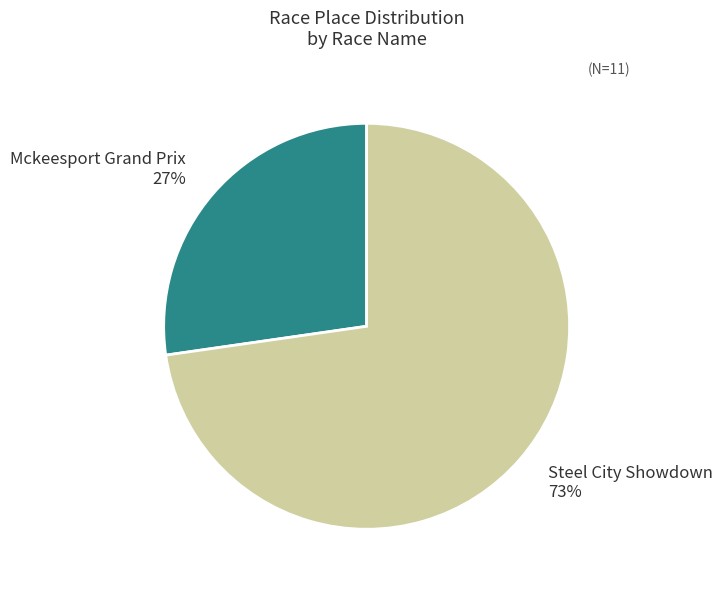

To the nearest percent, what portion does Mckeesport Grand Prix represent?

27%